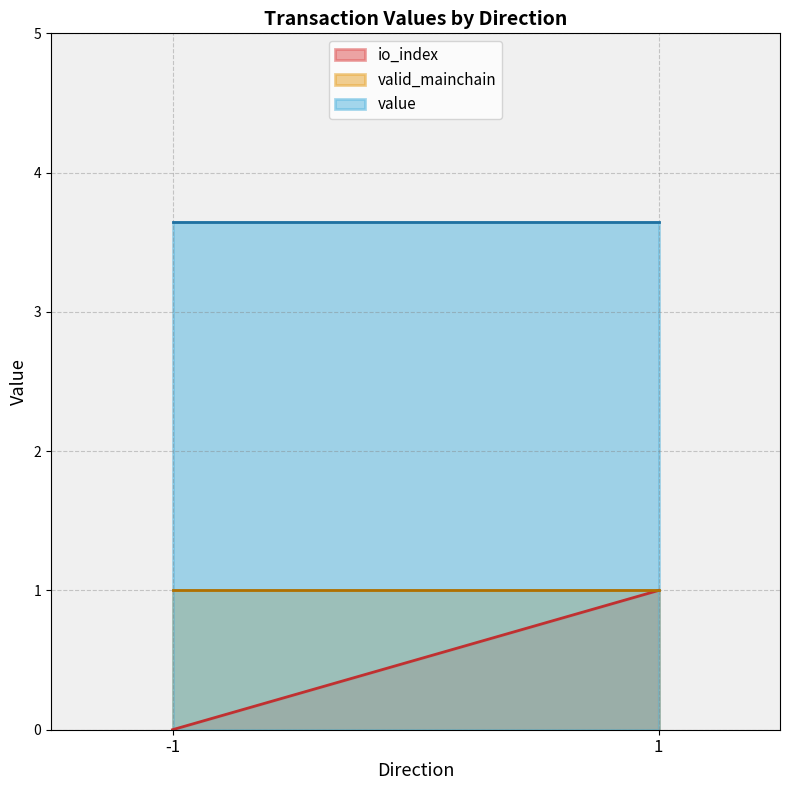

What is the value of the valid_mainchain point at the 1st from the left?

1.0